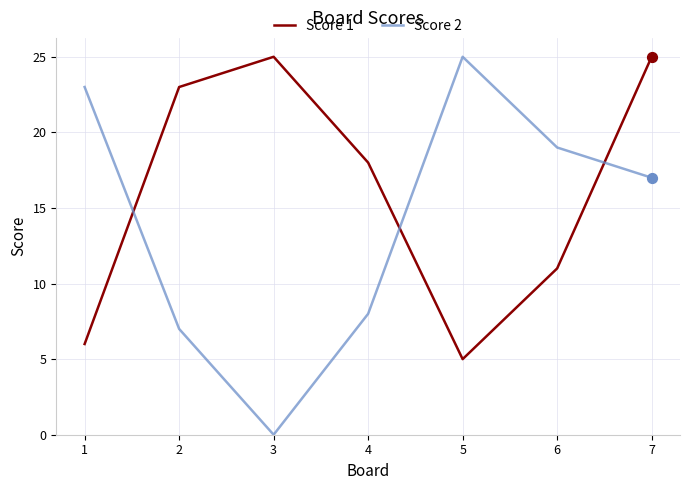

What are all the series names shown in the legend?

Score 1, Score 2